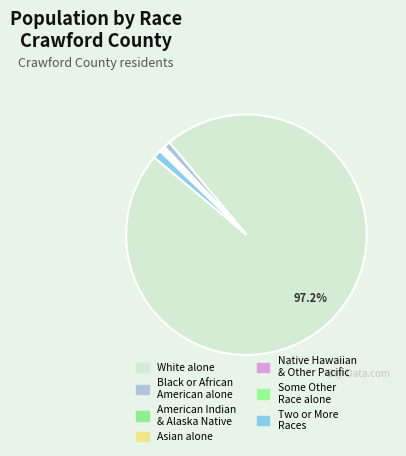

Which category accounts for the majority?

White alone